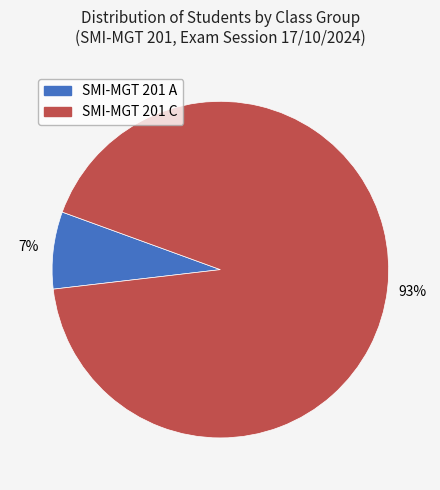

What percentage is the SMI-MGT 201 C slice, to the nearest percent?

93%